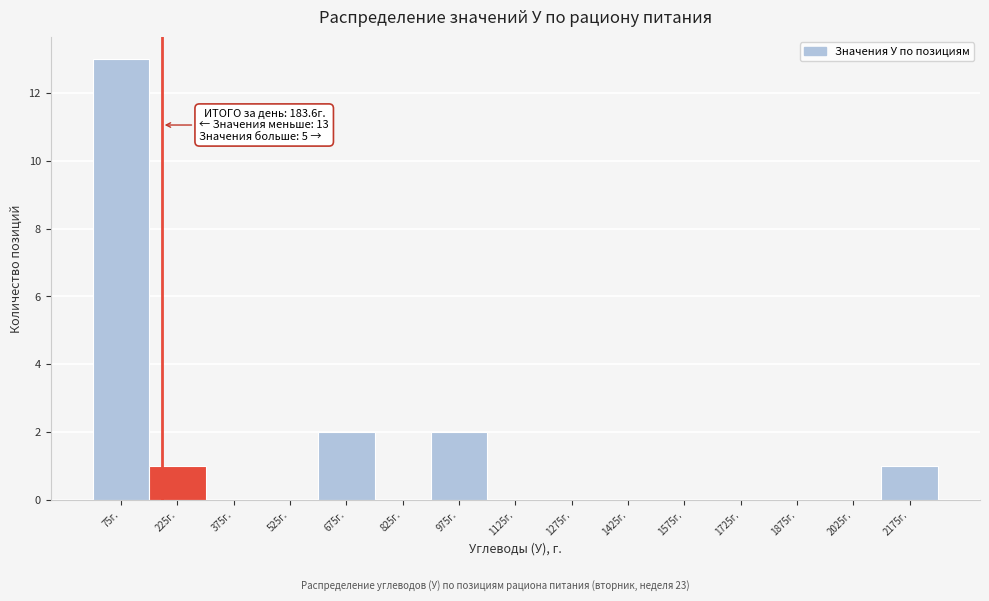

Over which range of the x-axis is the bar tallest?

0 to 150